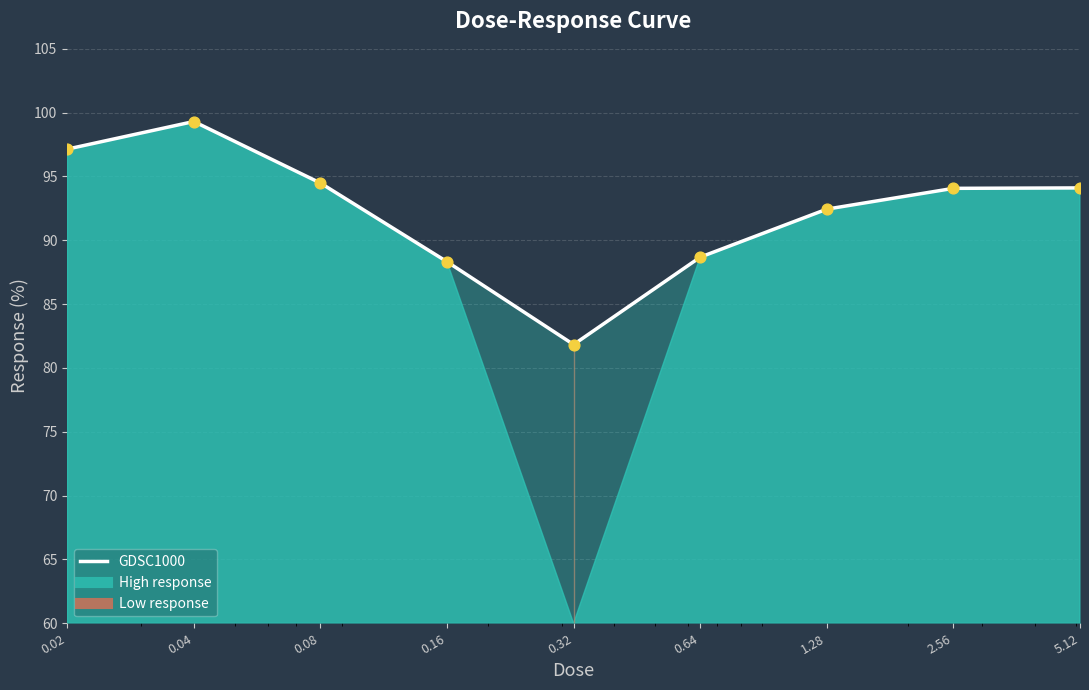

What is the change in value from 0.16 to 0.32?

-6.5